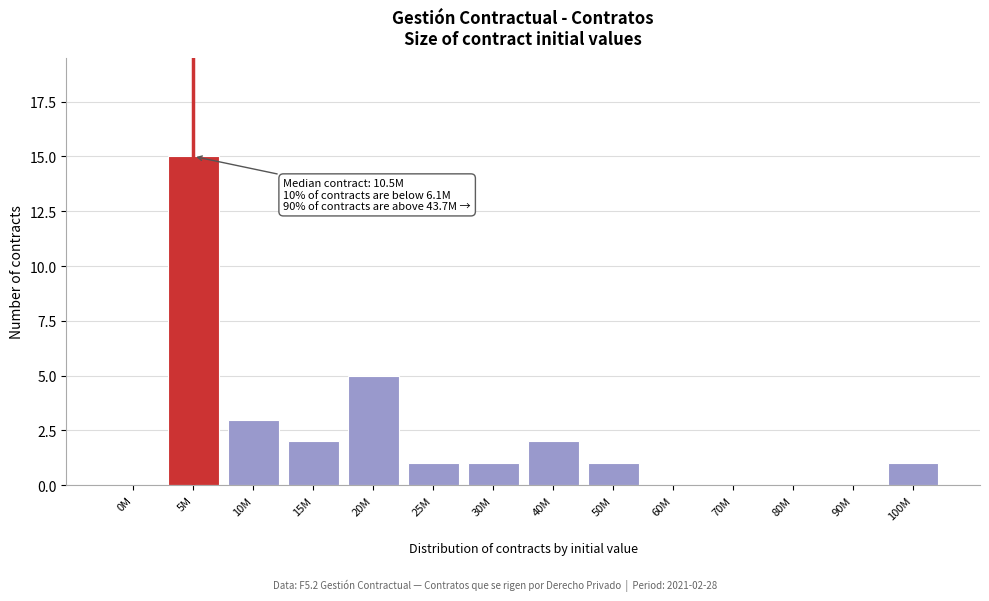

Reading left to right, what are all the values shown in this chart?

0M=0	5M=15	10M=3	15M=2	20M=5	25M=1	30M=1	40M=2	50M=1	60M=0	70M=0	80M=0	90M=0	100M=1